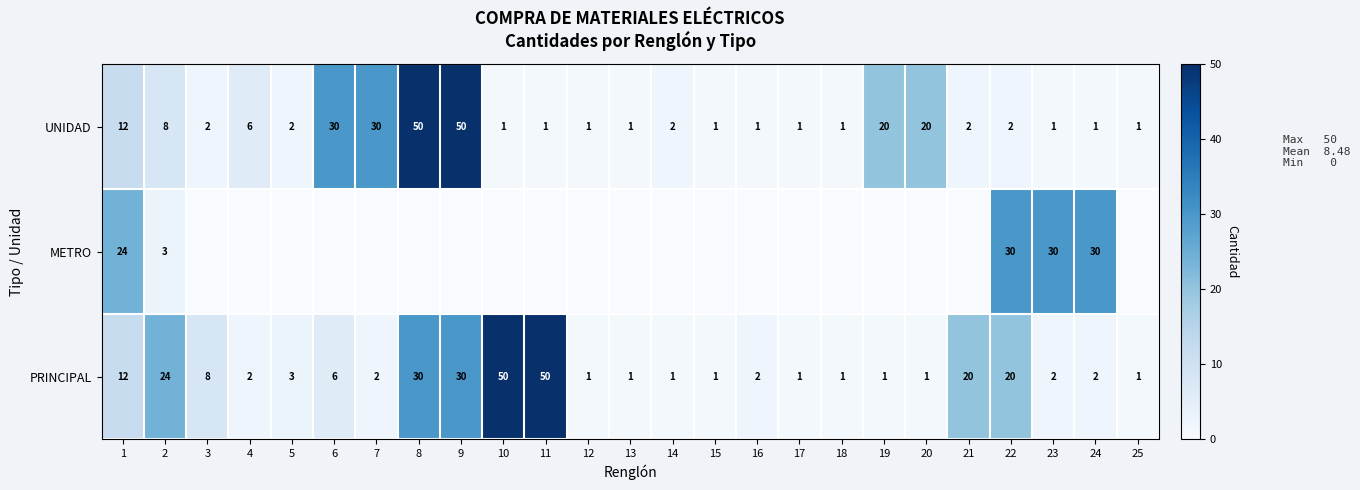

How many data points does each series have?

25